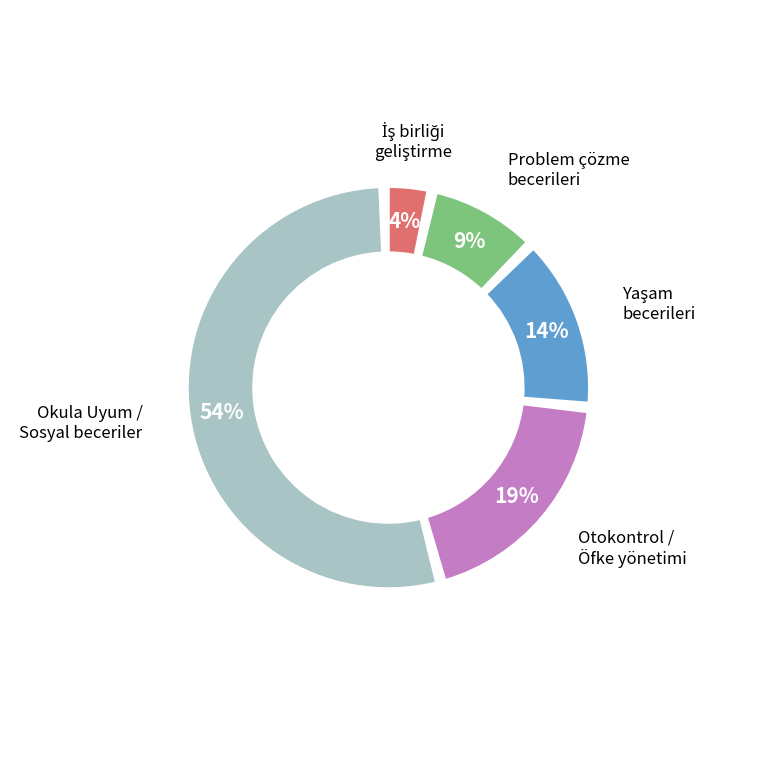

Combined, what portion of the pie is Özsaygı geliştirme and Otokontrol?

15.4%